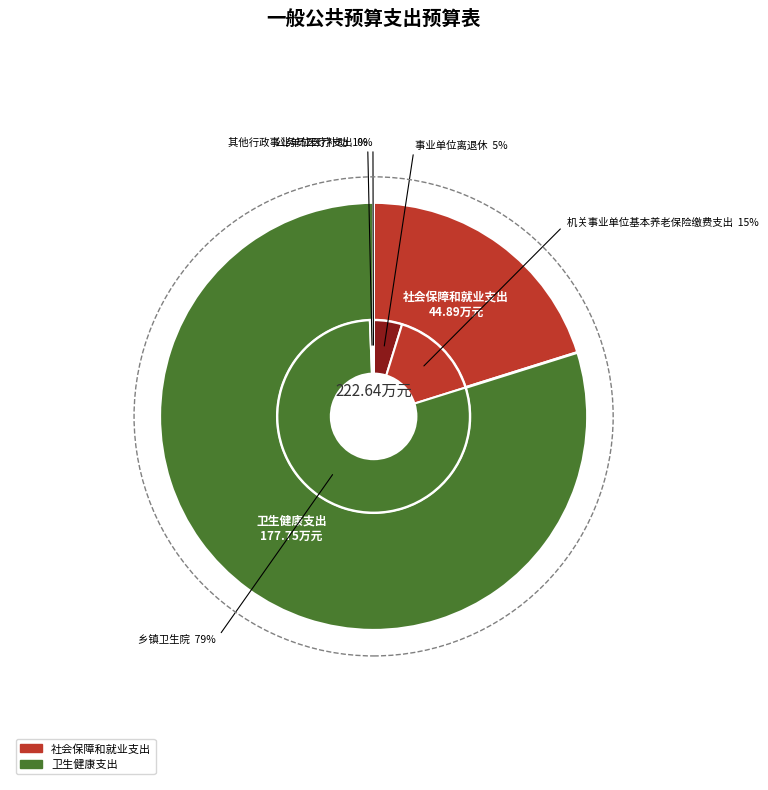

Is the sum of 机关事业单位基本养老保险缴费支出 and 事业单位离退休 greater than half?

No